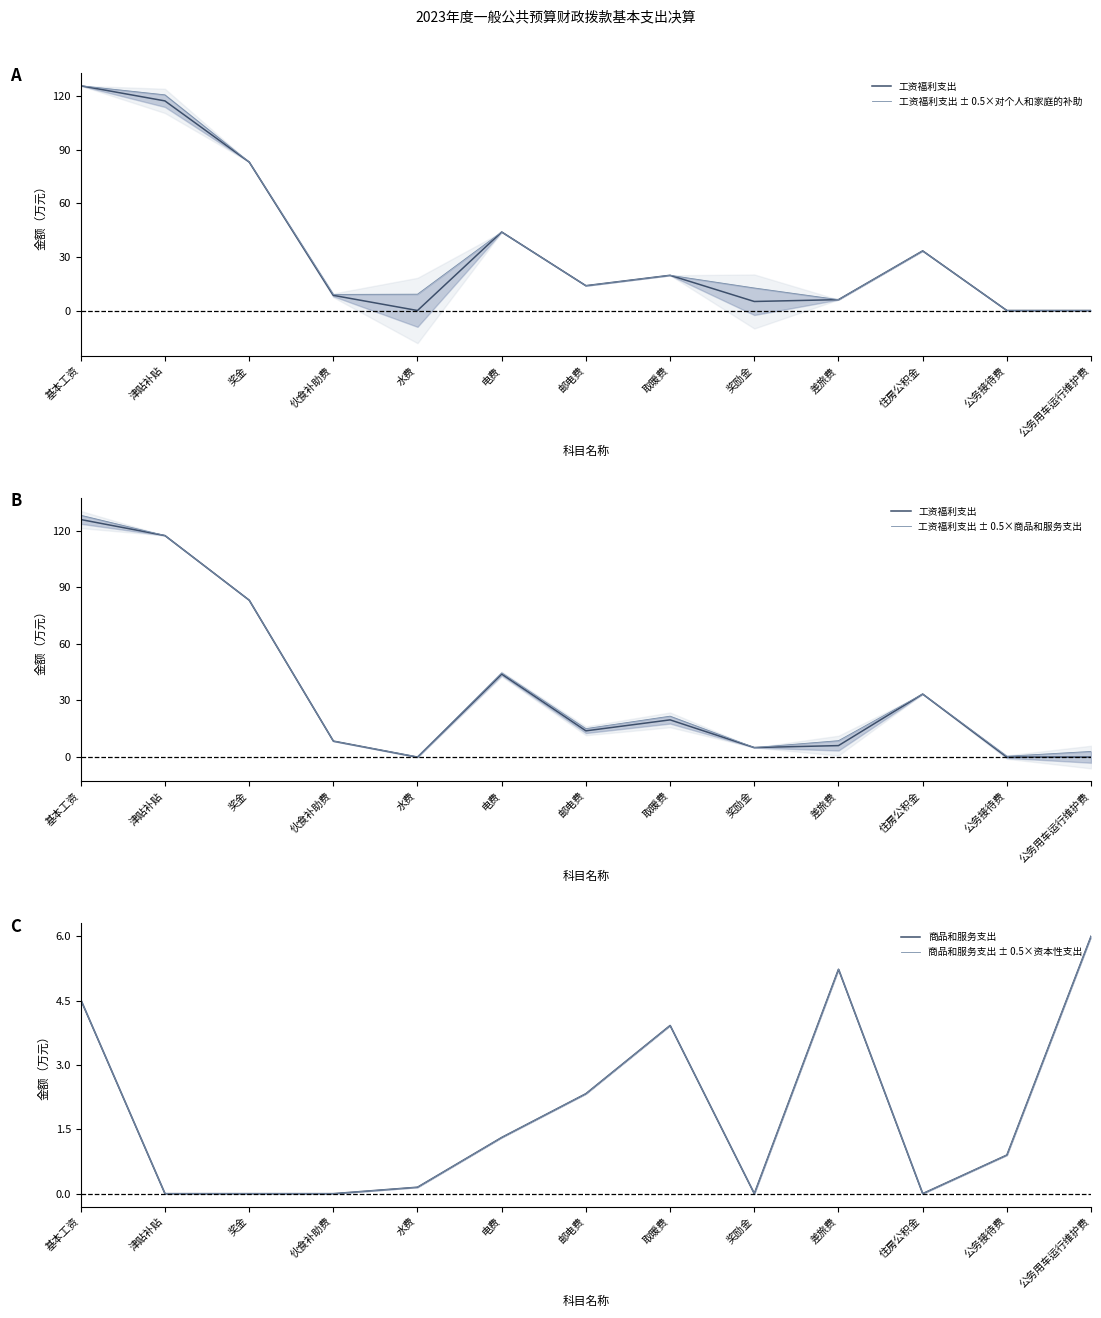

Rank the categories by 工资福利支出 ± 0.5×商品和服务支出 value from lowest to highest.

水费, 公务接待费, 公务用车运行维护费, 奖励金, 伙食补助费, 差旅费, 邮电费, 取暖费, 住房公积金, 电费, 奖金, 津贴补贴, 基本工资